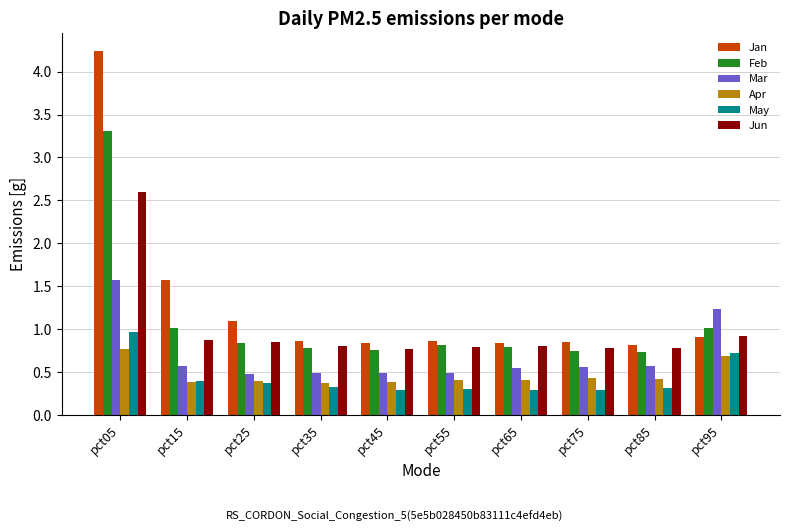

How many distinct data groups are displayed?

6